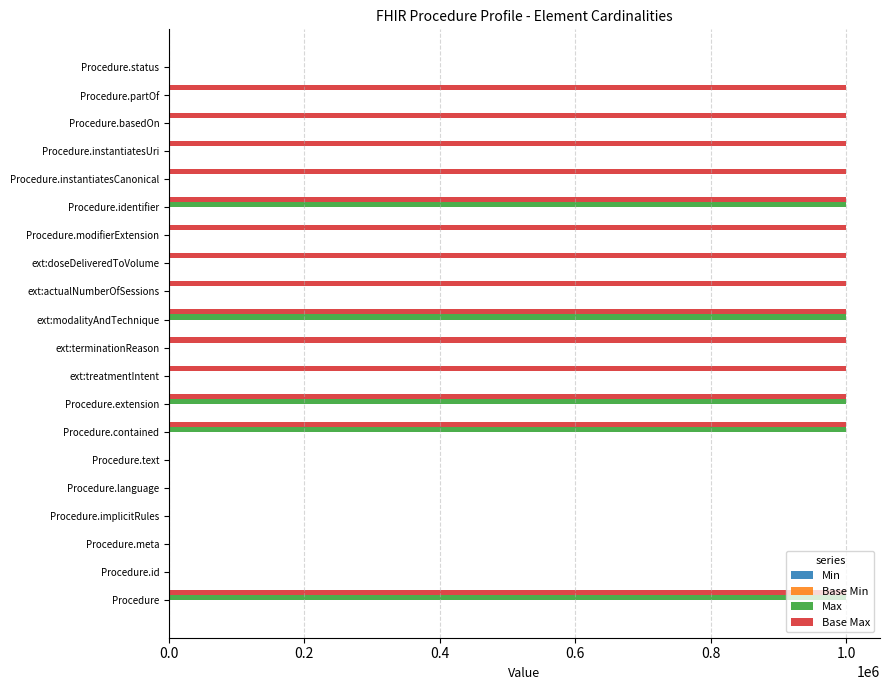

Is it true that Max equals -518543 at Procedure.basedOn?

False